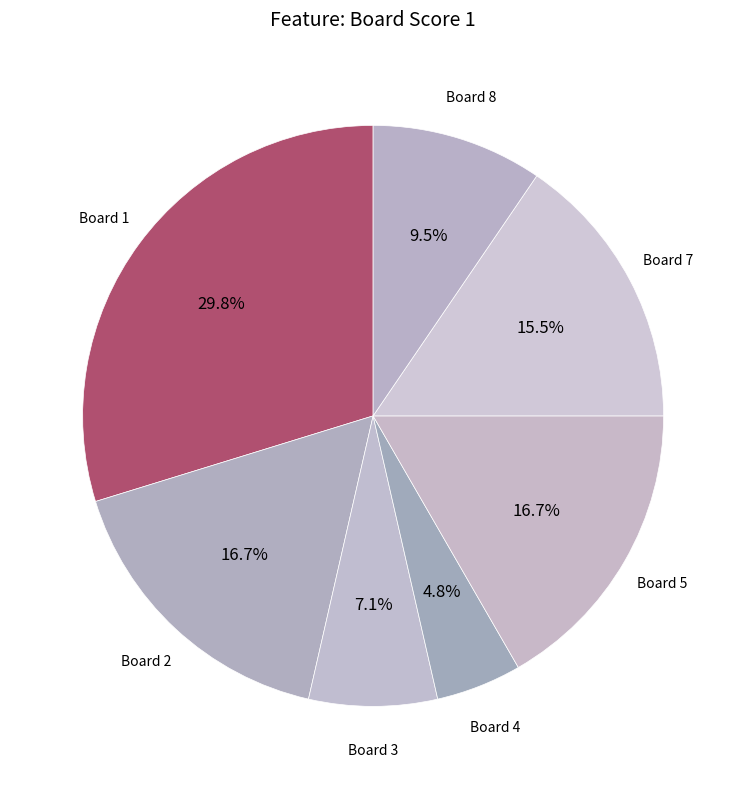

Is Board 4 the majority of the pie?

No